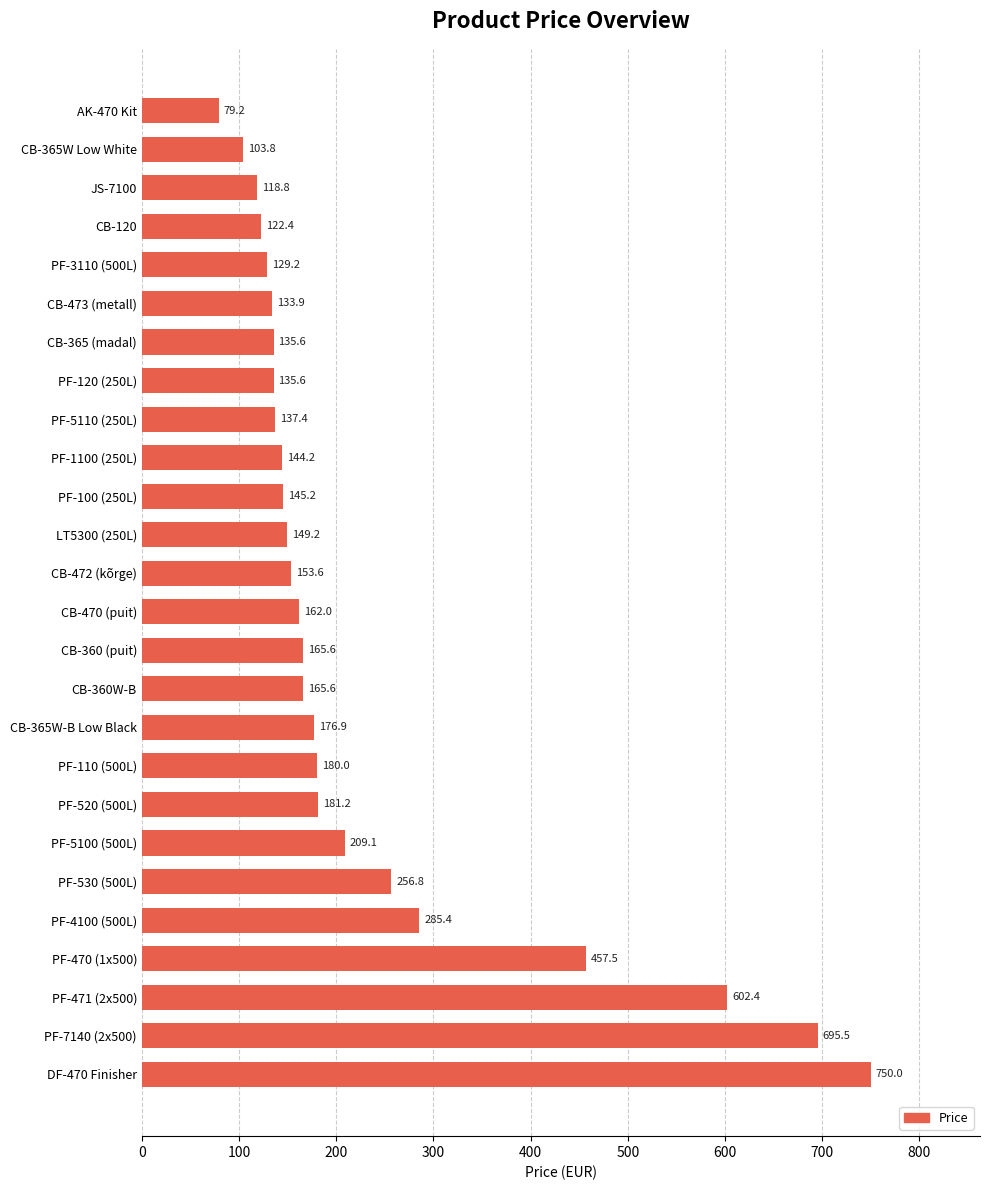

Which label corresponds to the largest value in the chart?

DF-470 Finisher